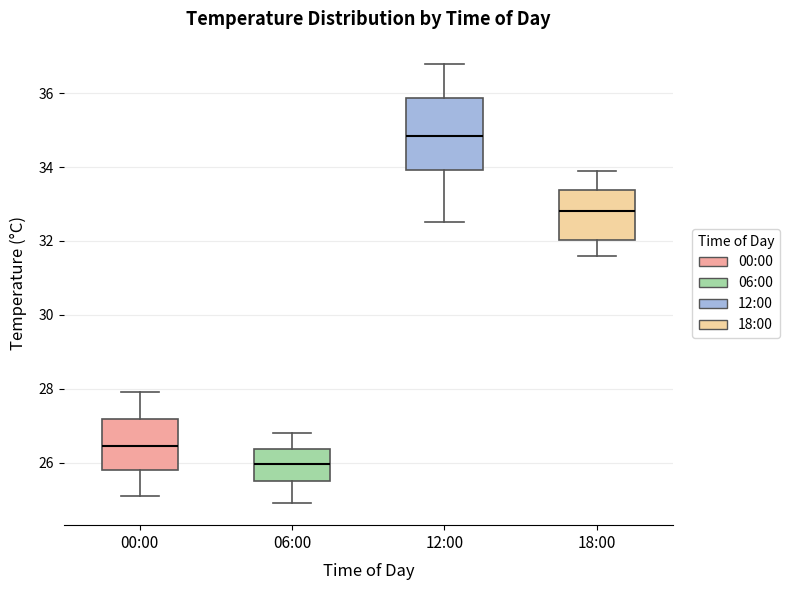

Reading left to right, read every box against the y-axis: the position of its median line, the range the box covers, and the ends of its whiskers. The values are not printed on the chart, so give them approximately, as read against the axis.

00:00: median 26.4, box 25.8 to 27.2, whiskers 25.2 to 28.0
06:00: median 26.0, box 25.6 to 26.4, whiskers 25.0 to 26.8
12:00: median 34.8, box 34.0 to 35.8, whiskers 32.6 to 36.8
18:00: median 32.8, box 32.0 to 33.4, whiskers 31.6 to 34.0